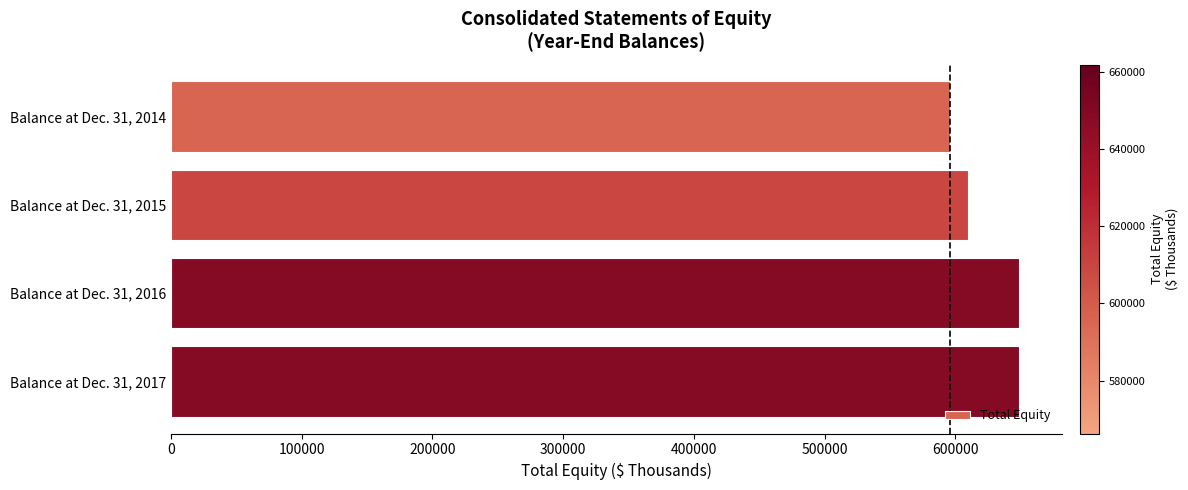

What is the difference between the second highest and second lowest values?

38983